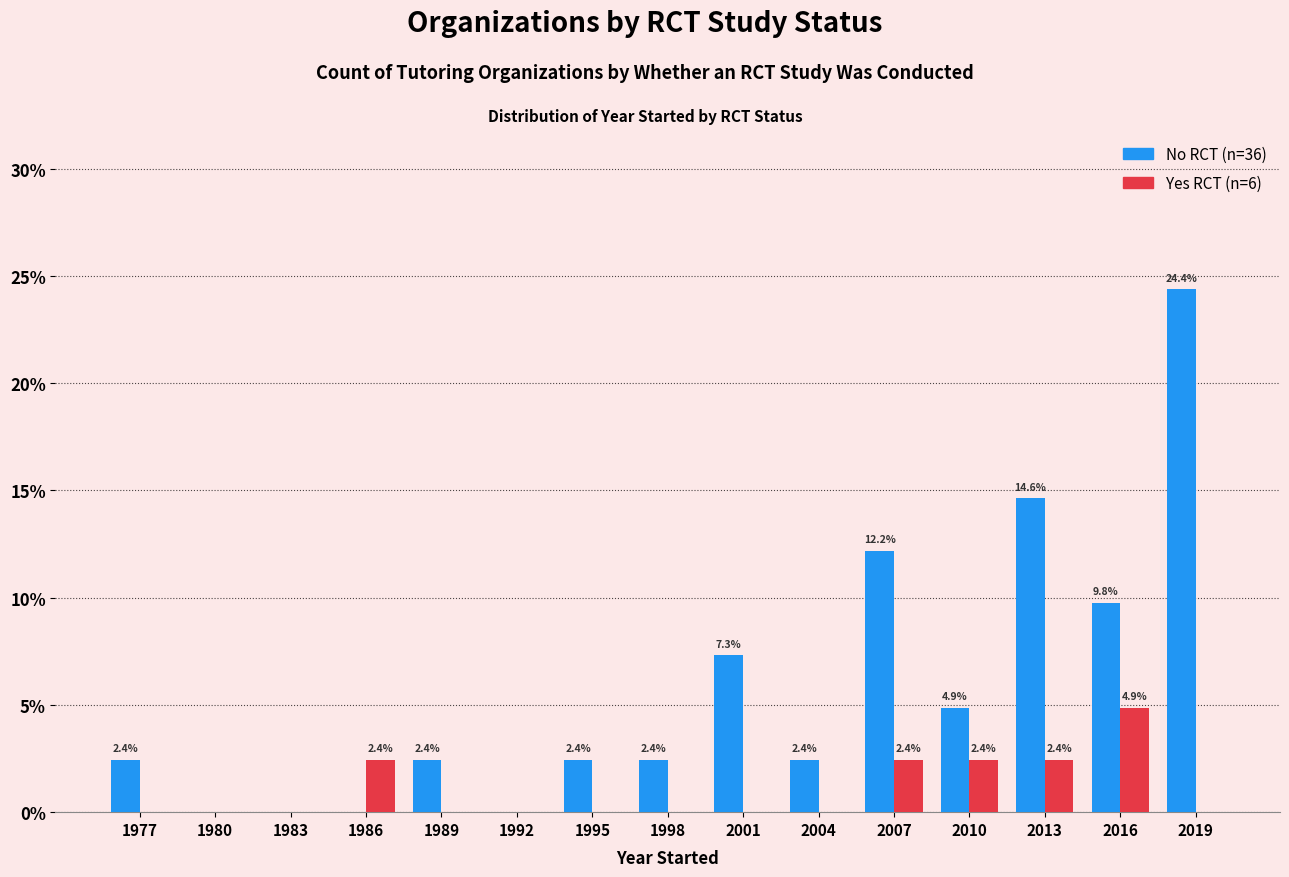

How many groups of bars are there?

15